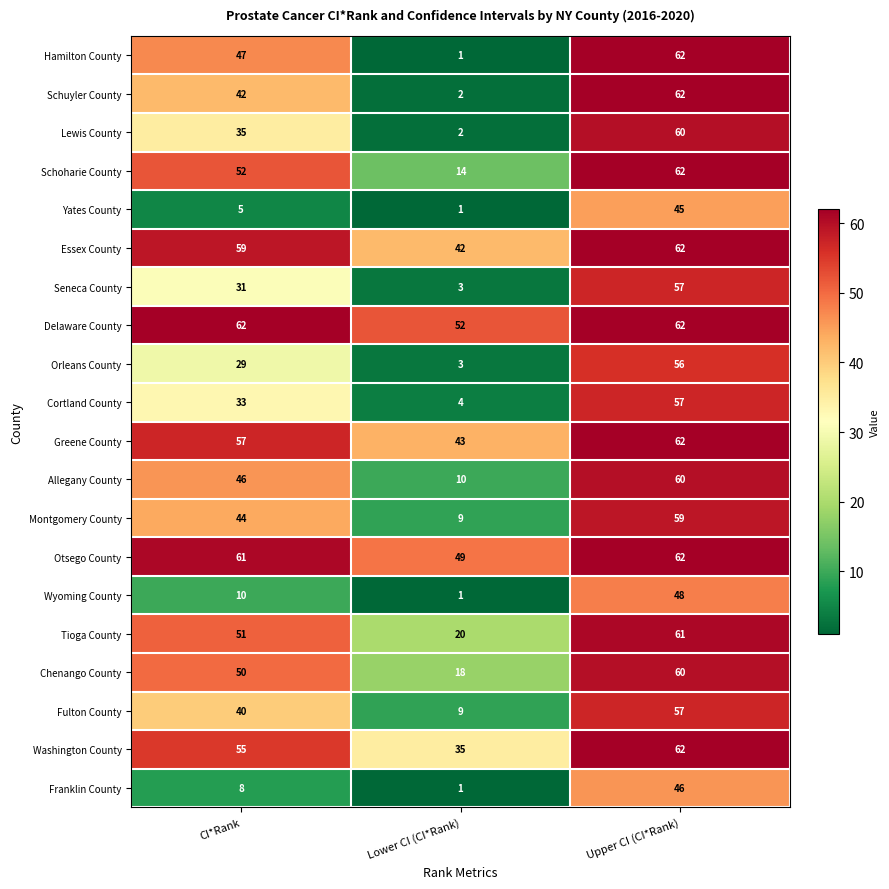

What is the difference between the Schoharie County values at Lower CI (CI*Rank) and CI*Rank?

38